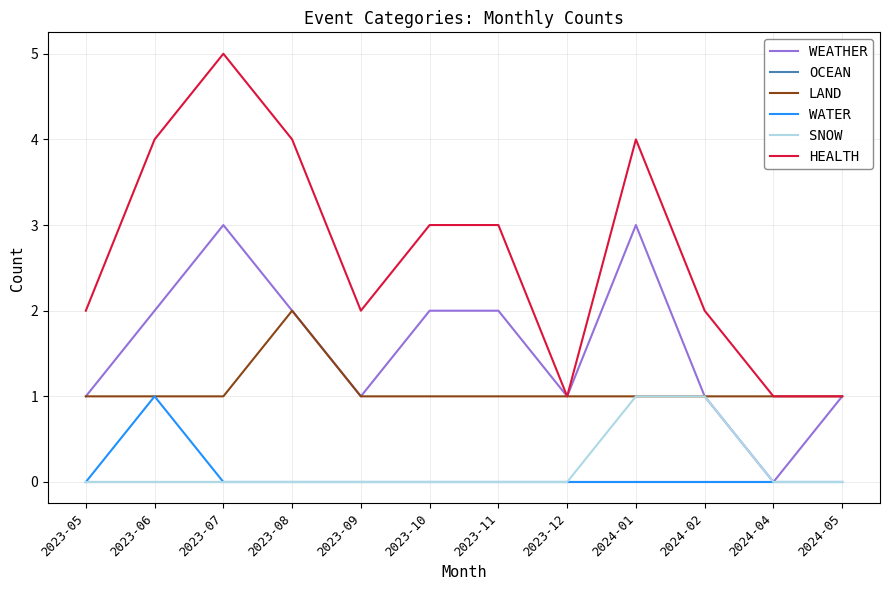

What is the difference between the maximum and minimum values in the HEALTH series?

4